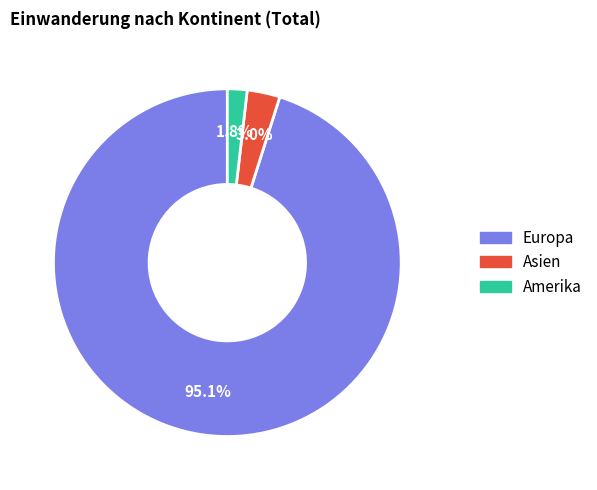

Is it true that Asien is 9% of the pie?

False